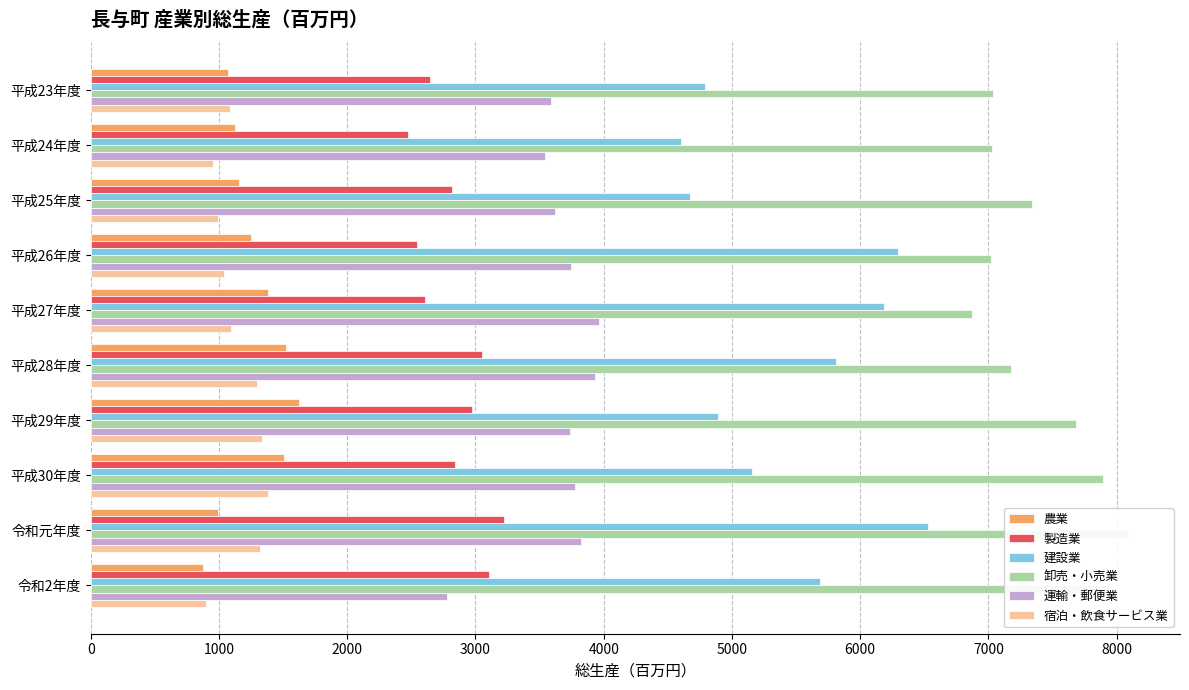

Reading left to right, list all the values displayed in this chart.

農業: 0=1069	1000=1126	2000=1159	3000=1250	4000=1382	5000=1526	6000=1621	7000=1509	8000=994	9000=873
製造業: 0=2646	1000=2474	2000=2820	3000=2541	4000=2604	5000=3051	6000=2970	7000=2843	8000=3225	9000=3105
建設業: 0=4790	1000=4600	2000=4669	3000=6291	4000=6189	5000=5815	6000=4890	7000=5154	8000=6525	9000=5684
卸売・小売業: 0=7032	1000=7029	2000=7337	3000=7022	4000=6873	5000=7176	6000=7683	7000=7892	8000=8089	9000=7931
運輸・郵便業: 0=3591	1000=3544	2000=3620	3000=3746	4000=3962	5000=3930	6000=3735	7000=3774	8000=3820	9000=2778
宿泊・飲食サービス業: 0=1089	1000=952	2000=994	3000=1043	4000=1097	5000=1296	6000=1337	7000=1380	8000=1321	9000=895